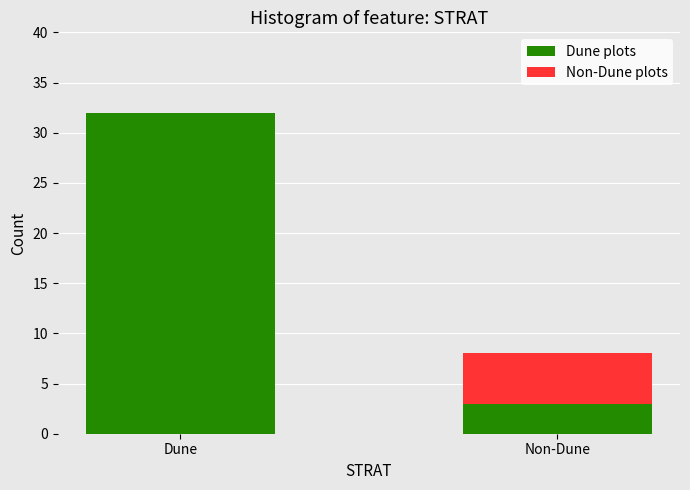

Reading left to right, list the values for the Dune plots series.

Dune=32	Non-Dune=3